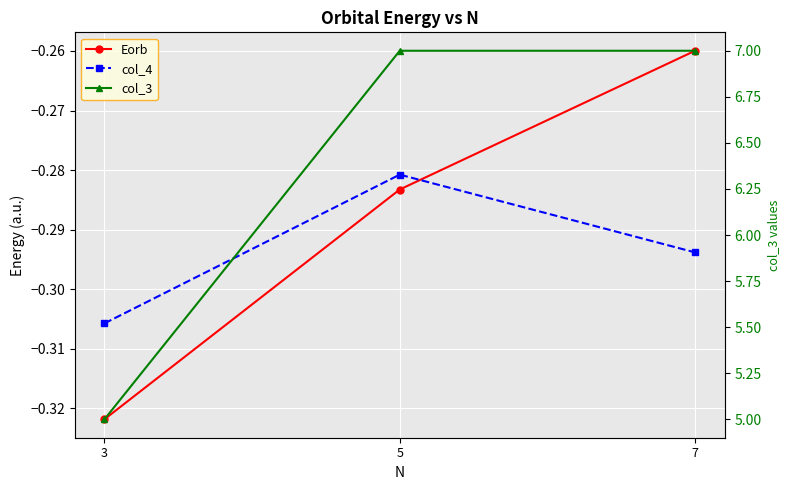

Reading right to left, list all the values displayed in this chart.

Eorb: 7=-0.3	5=-0.3	3=-0.3
col_4: 7=-0.3	5=-0.3	3=-0.3
col_3: 7=7.0	5=7.0	3=5.0